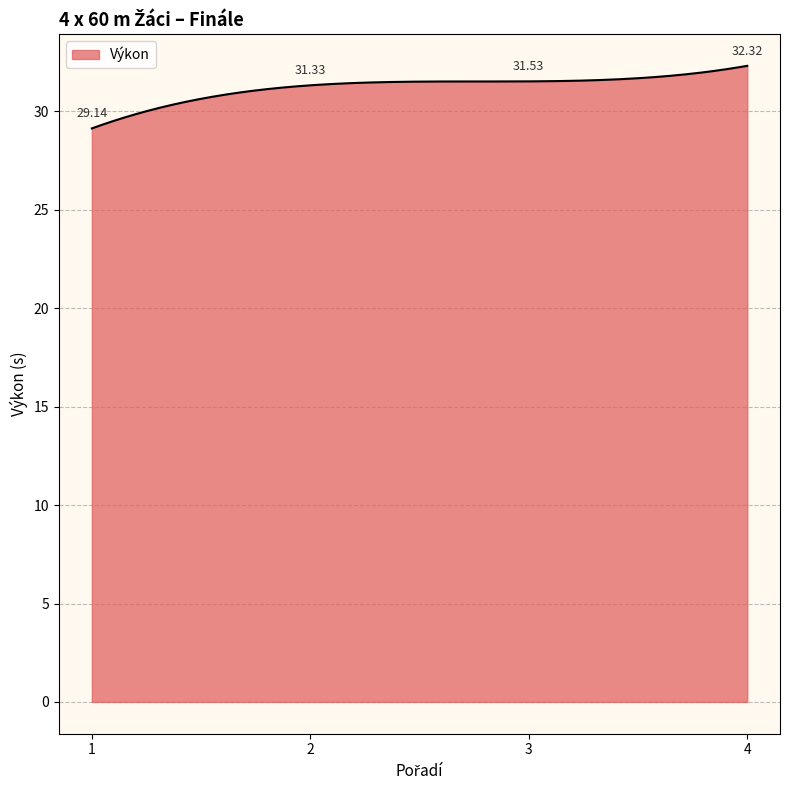

What is the minimum value shown in the chart?

29.1